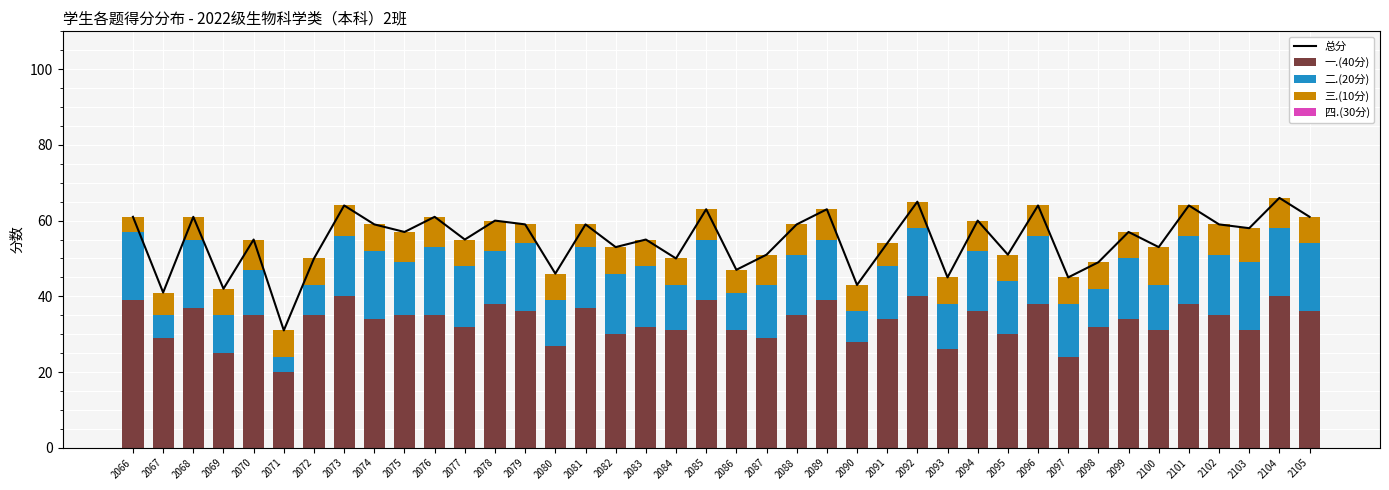

List the series in order of their peak value, lowest first.

四.(30分), 三.(10分), 二.(20分), 一.(40分), 总分